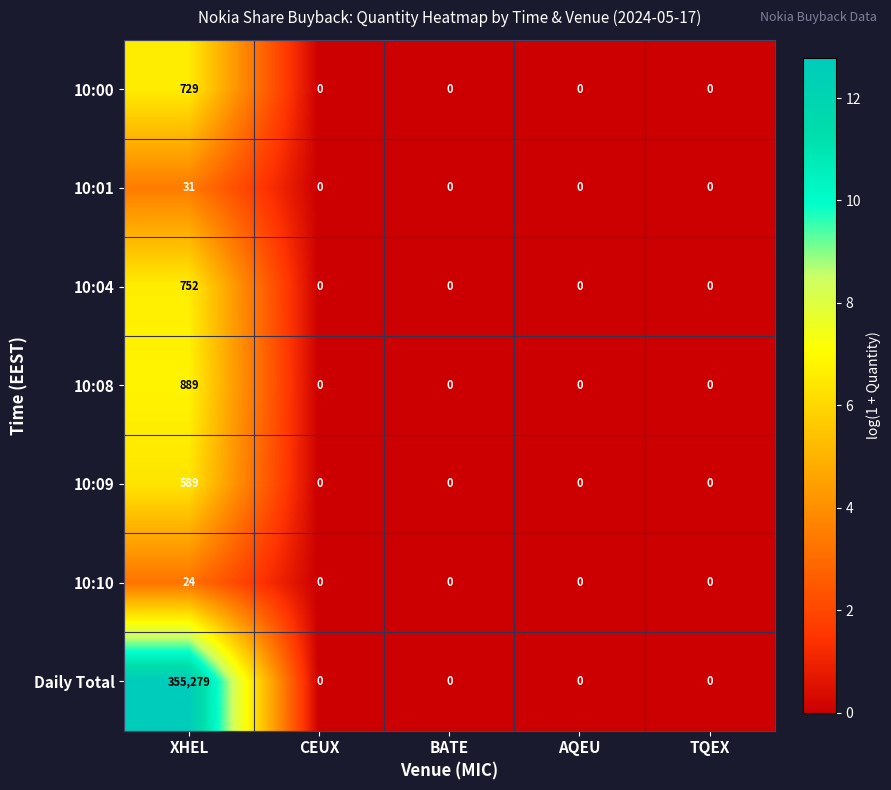

What is the greatest value displayed?

355279